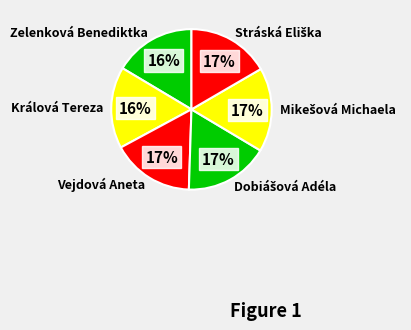

To the nearest percent, what is the difference between the largest and smallest slice percentages?

1%